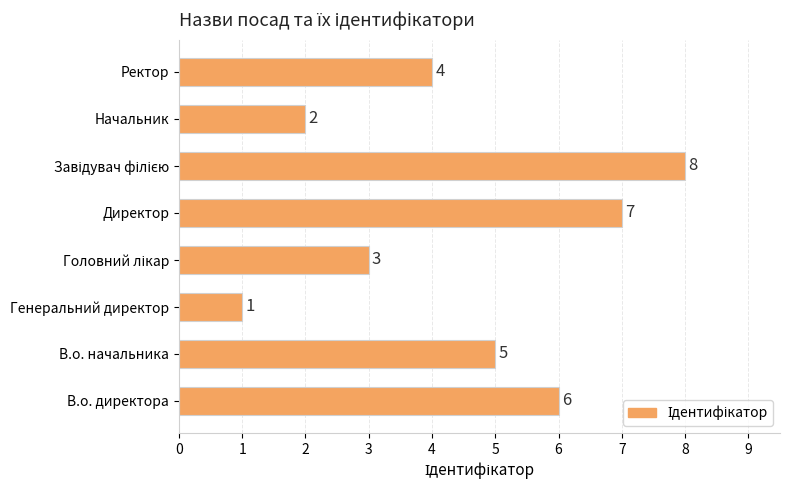

The chart shows a value of 6 at Ректор. True or false?

False